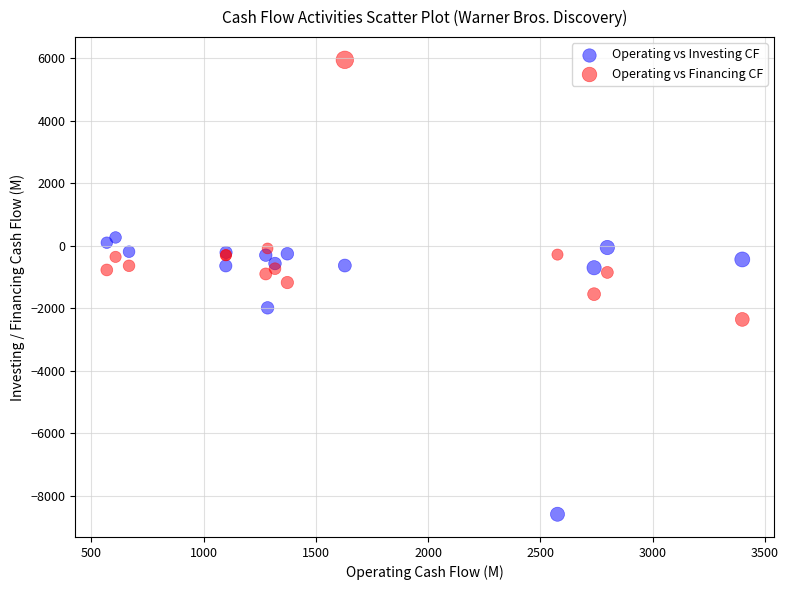

What is the X range (max minus min) for the scatter plot?

2830